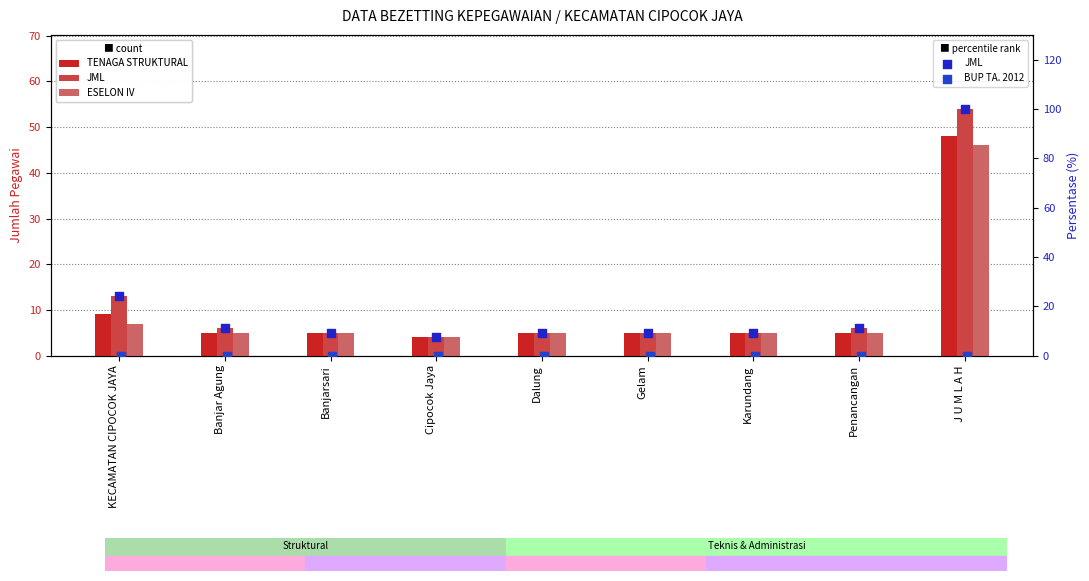

Which series reaches the maximum Y coordinate?

JML